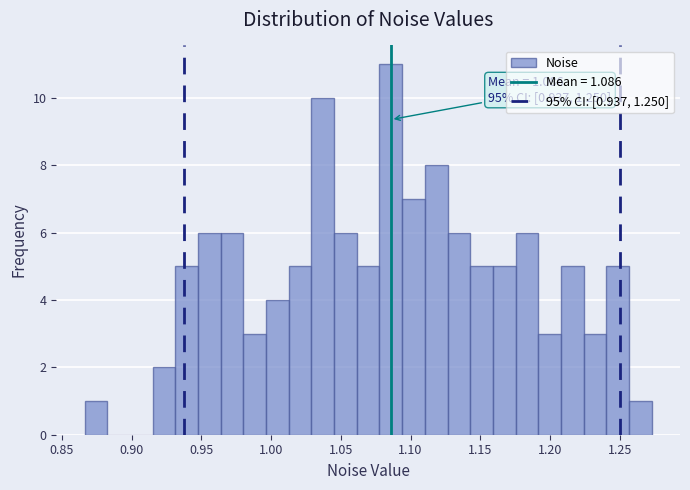

Around what value on the x-axis is the tallest bar? Give the approximate position of its centre, as read against the axis.

1.085